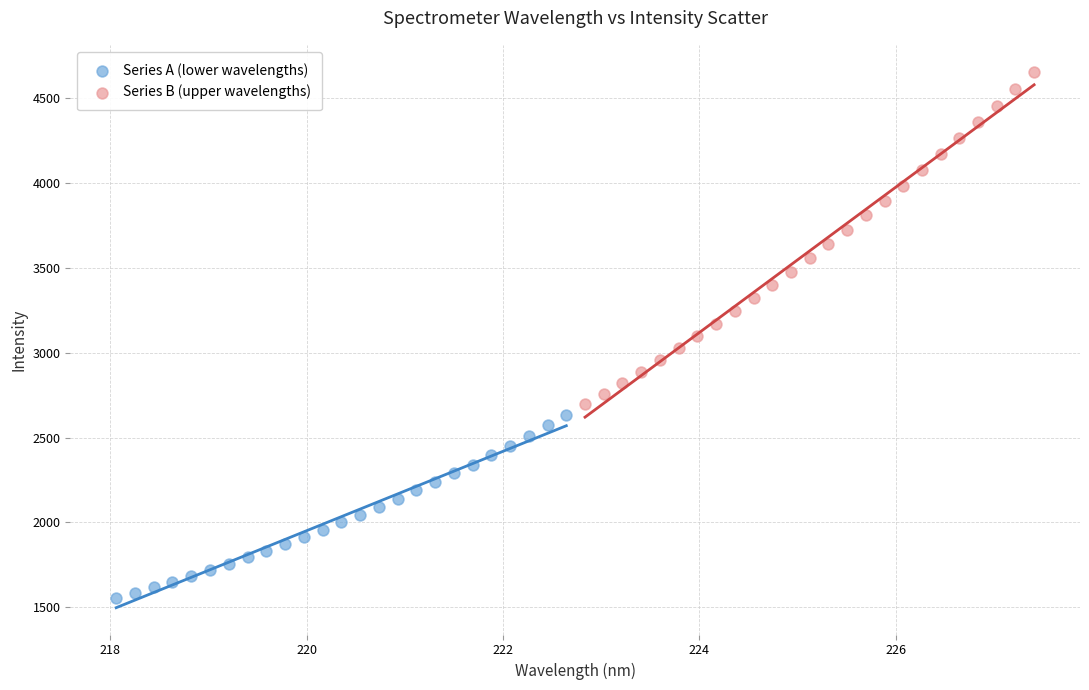

What are all the series names shown in the legend?

Series A (lower wavelengths), Series B (upper wavelengths)